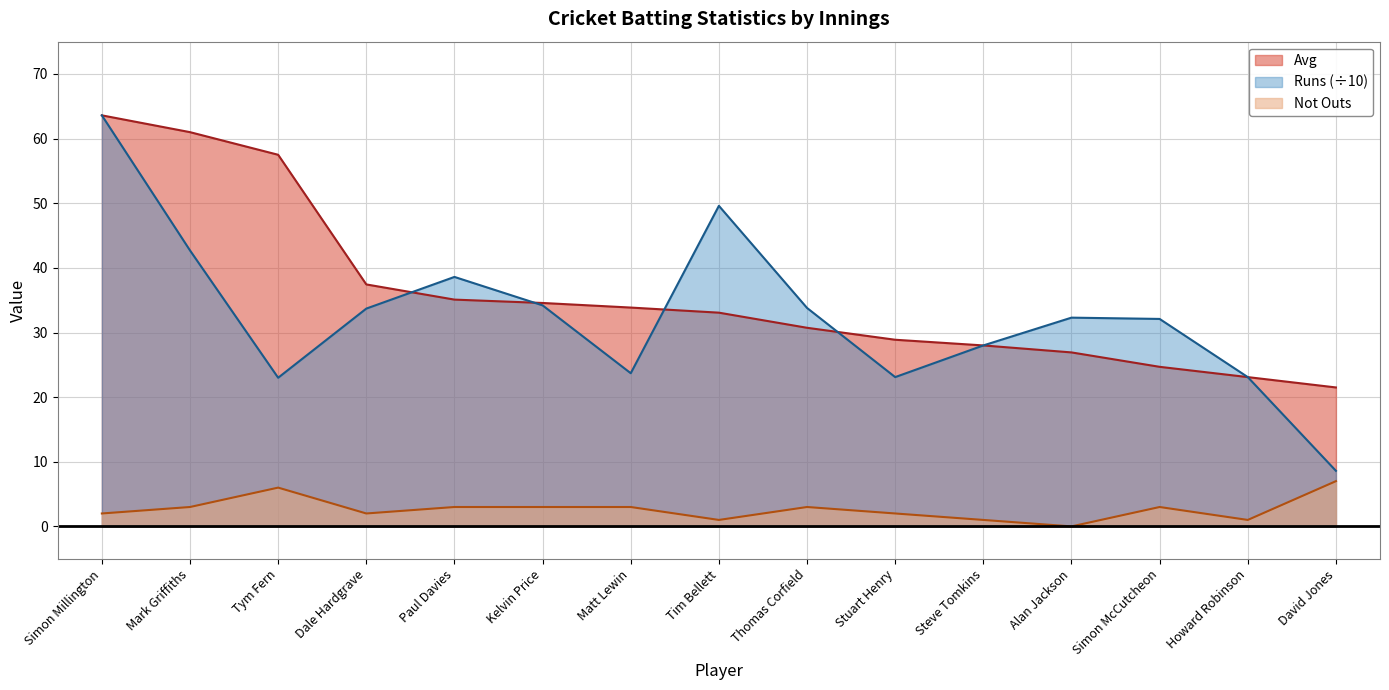

True or false: Not Outs and Avg intersect in this chart.

False